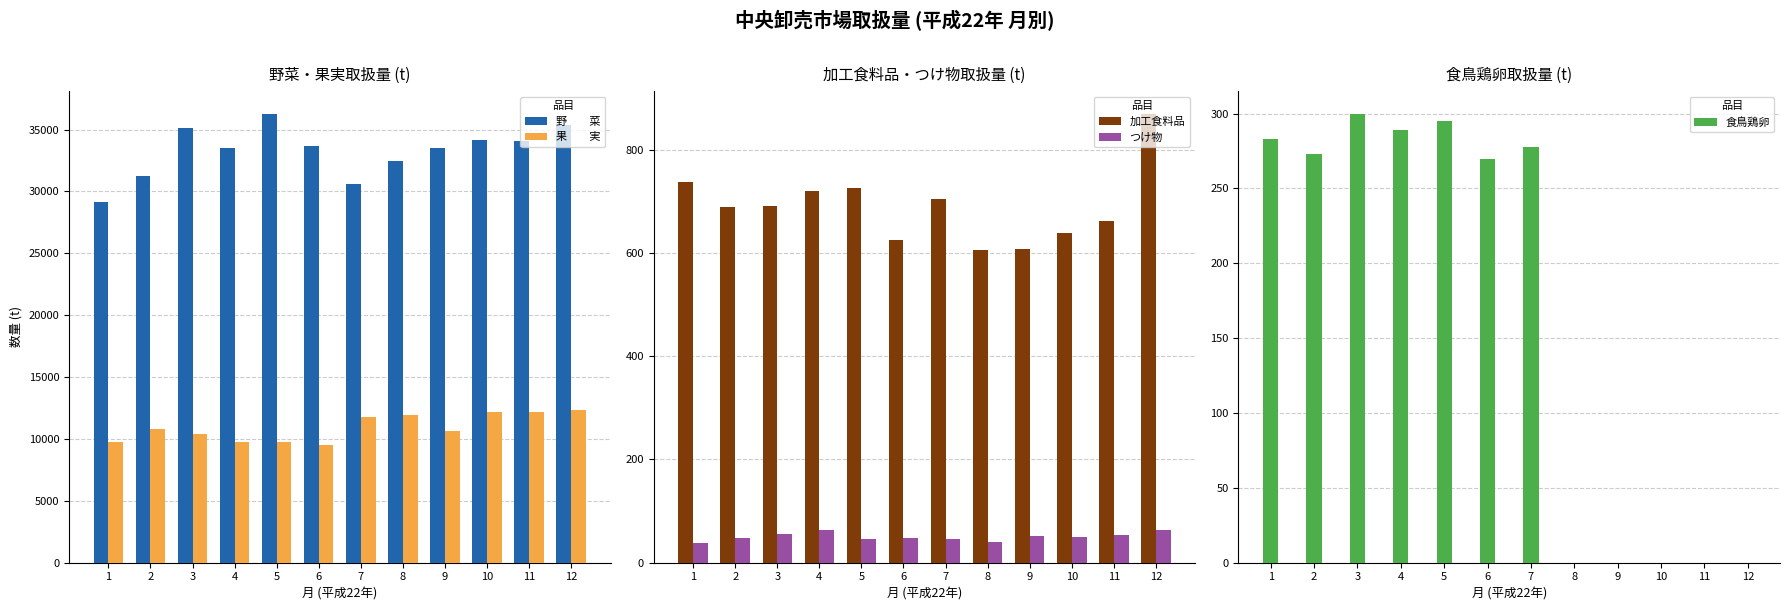

True or false: 果　　実 has a value of 7393 at 8.

False